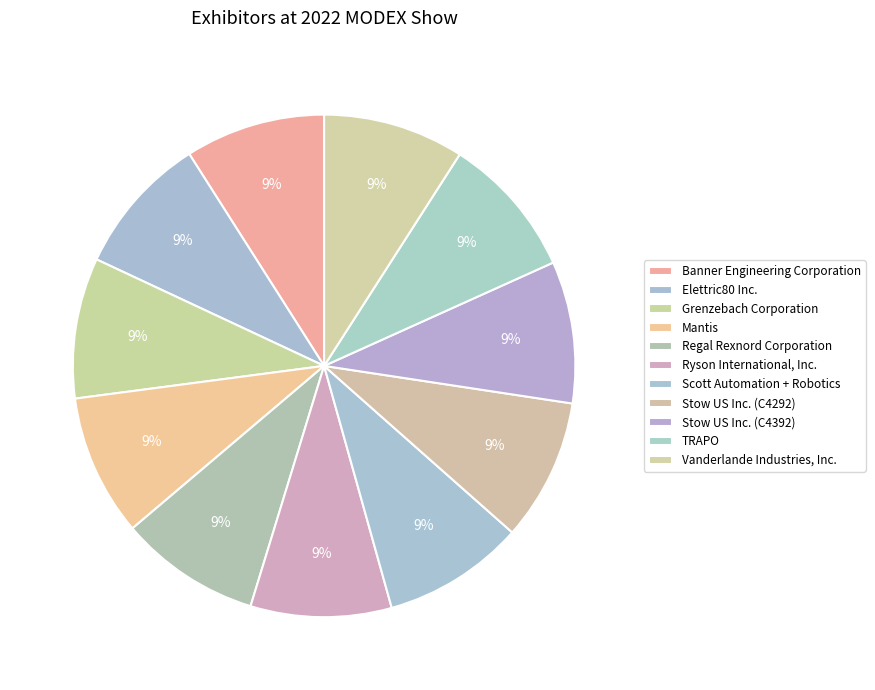

Is Elettric80 Inc. the majority of the pie?

No